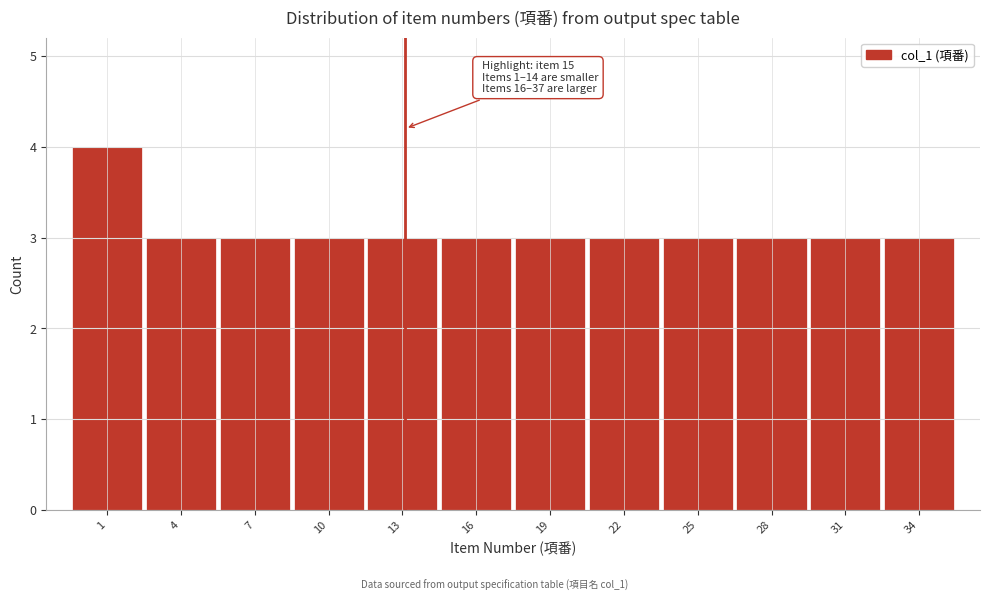

Reading left to right, what are all the values shown in this chart?

4	3	3	3	3	3	3	3	3	3	3	3